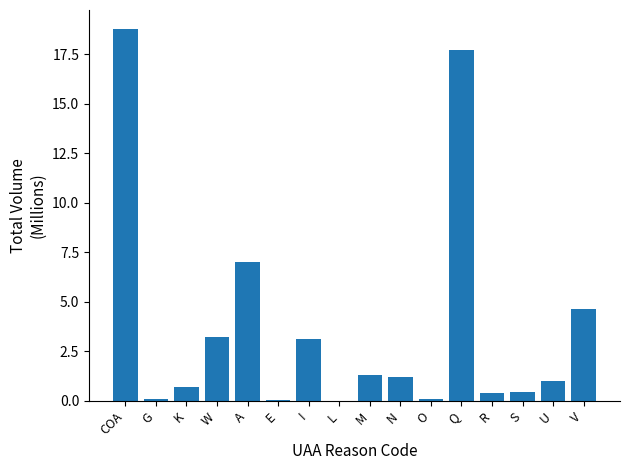

True or false: the data shows 1.1 at V.

False